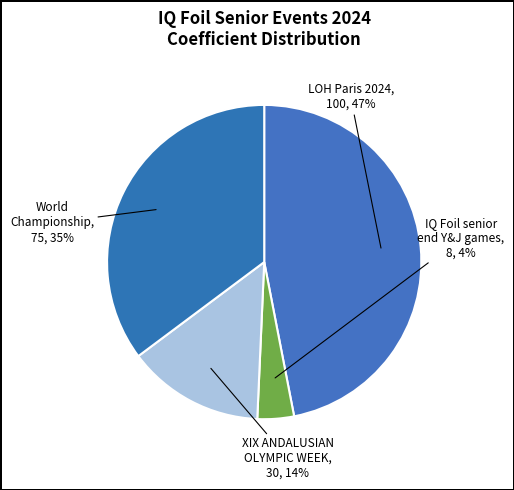

Count the number of slices in the pie.

4